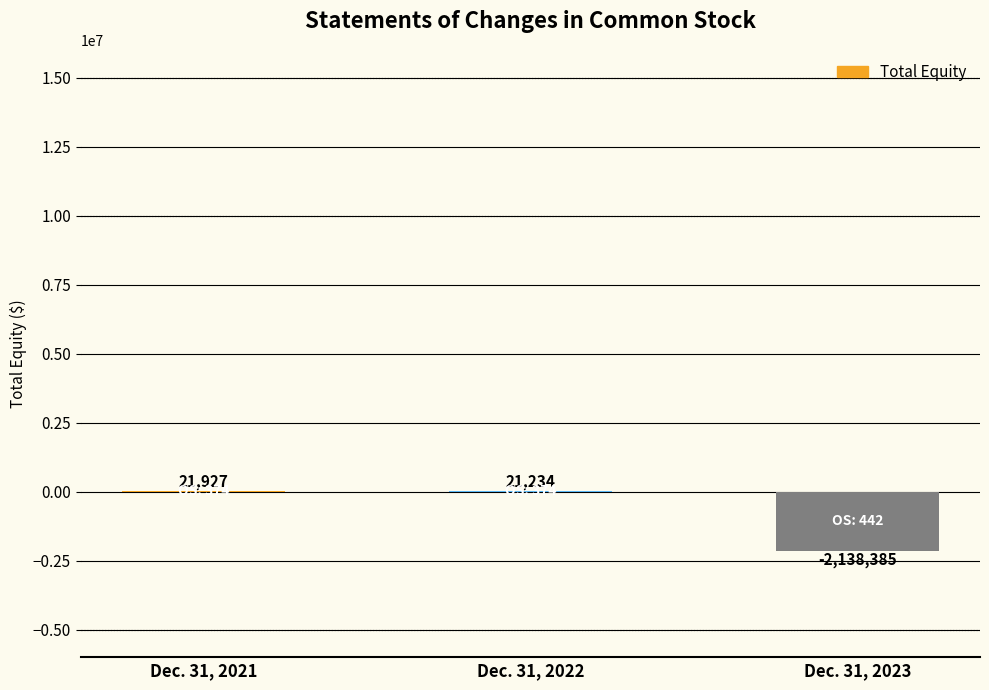

Reading left to right, list all the values displayed in this chart.

Dec. 31, 2021=21927	Dec. 31, 2022=21234	Dec. 31, 2023=-2138385